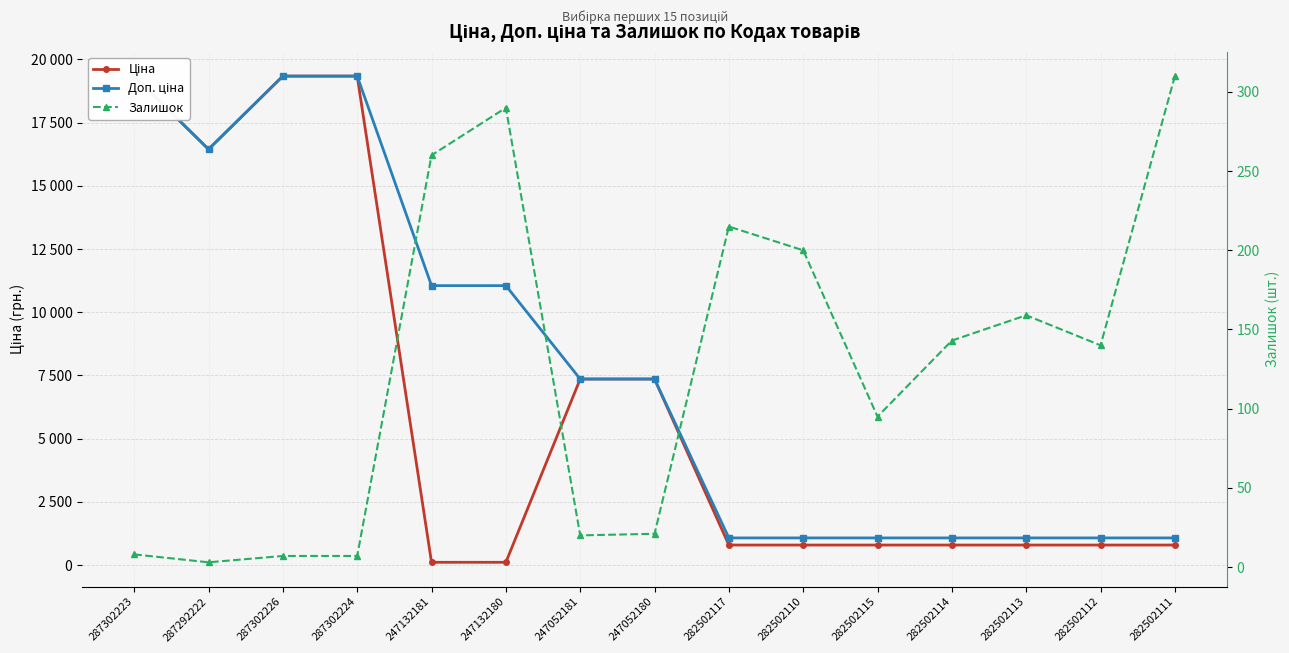

The value of Залишок at 282502115 is 165.1. True or false?

False